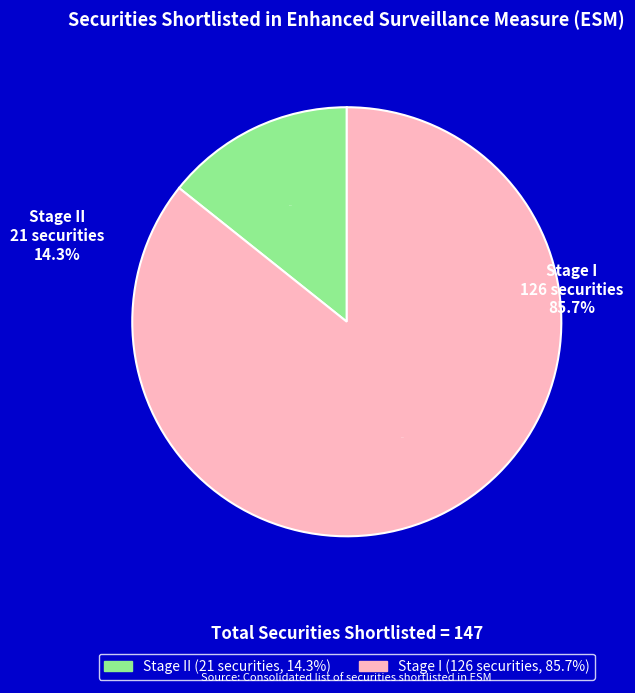

What percentage is the Stage I slice, to the nearest percent?

86%